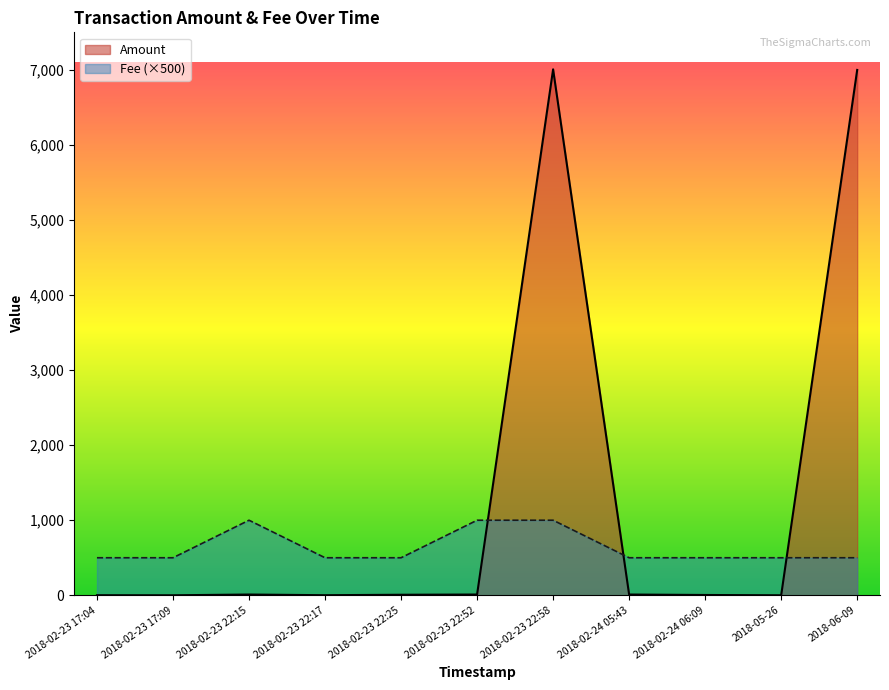

Does the chart display data point markers on the line(s)?

No